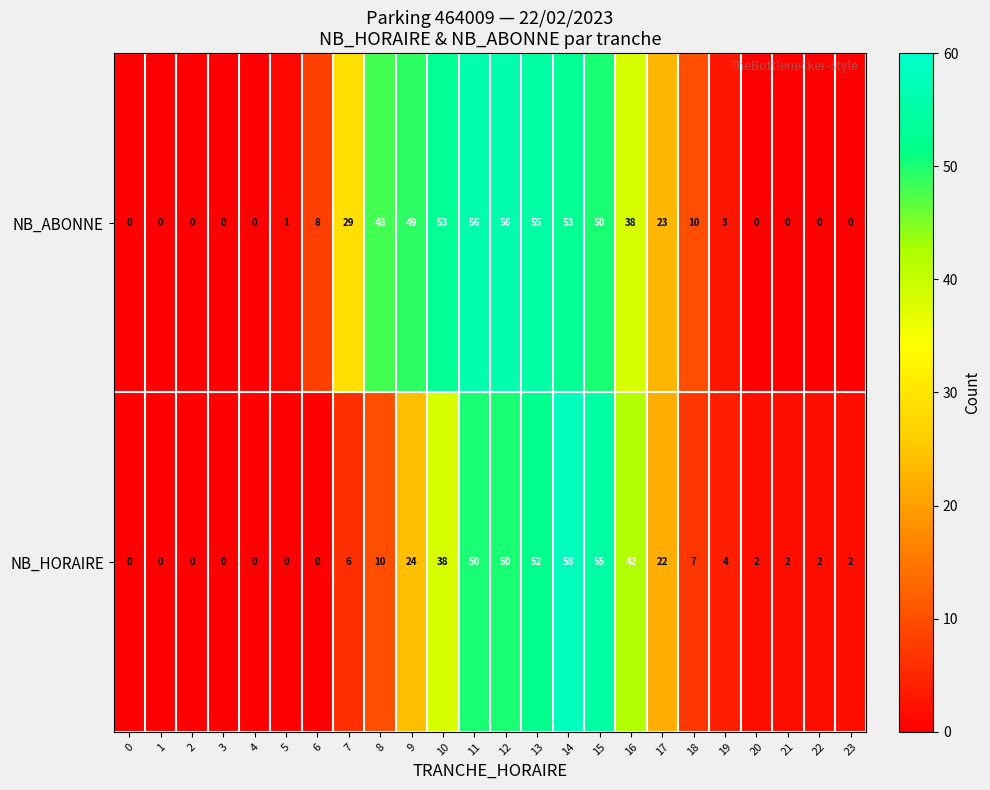

What is the difference between the highest and lowest values at 22?

2